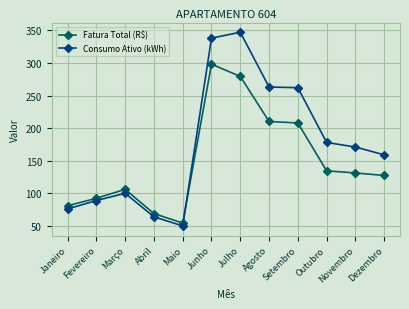

What is the sum of the Consumo Ativo (kWh) values at Dezembro and Janeiro?

235.0